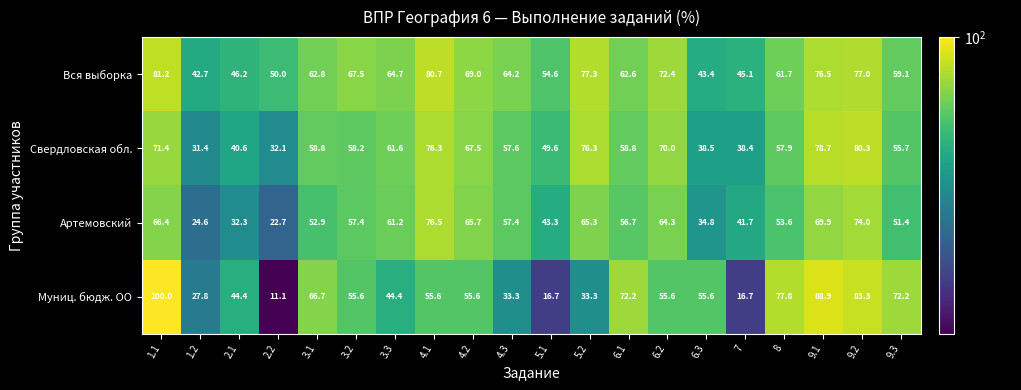

What is the smallest value displayed?

11.1